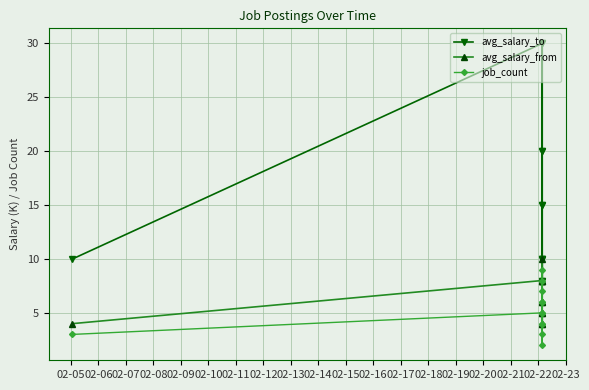

What is the minimum value for avg_salary_from?

4